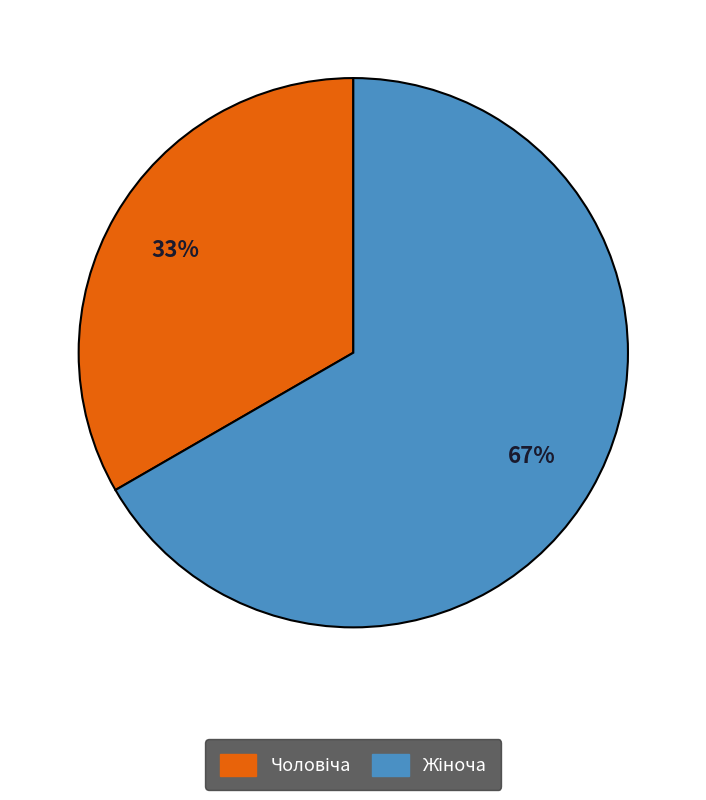

To the nearest percent, what is the average slice percentage?

50%